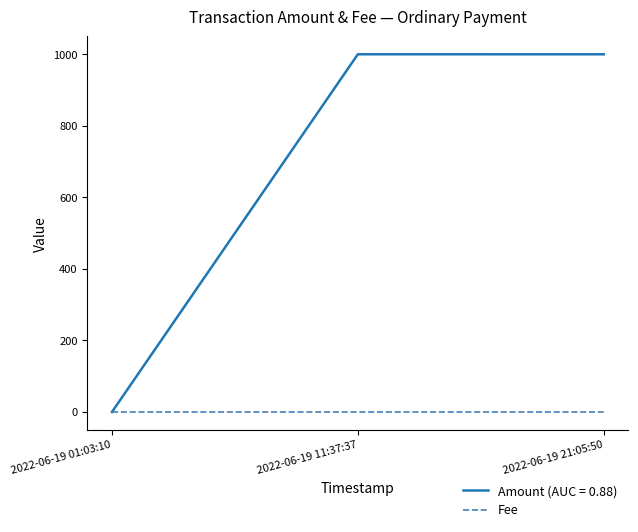

The value of Amount (AUC = 0.88) at 2022-06-19 11:37:37 is 1000.0. True or false?

True